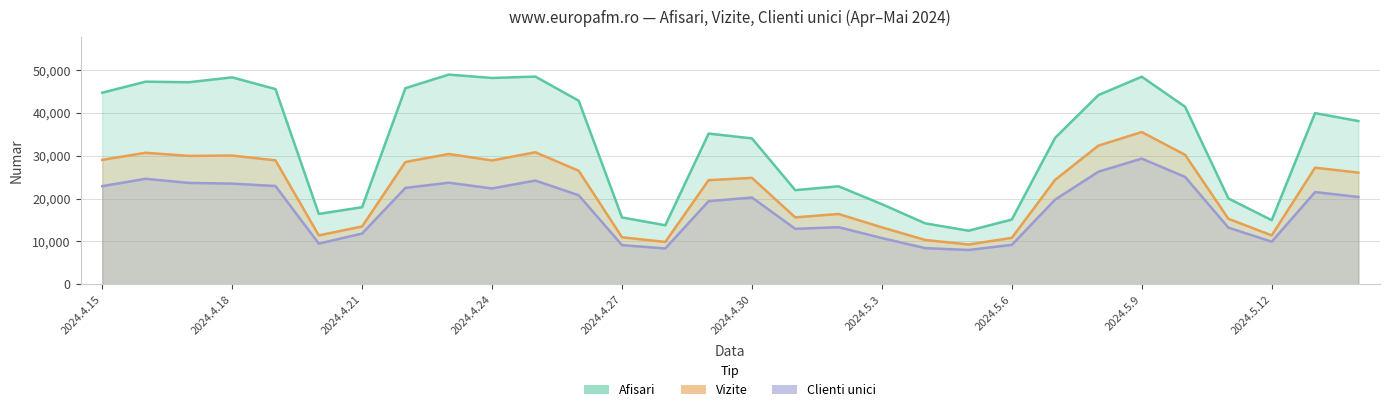

How many data points does each series have?

30